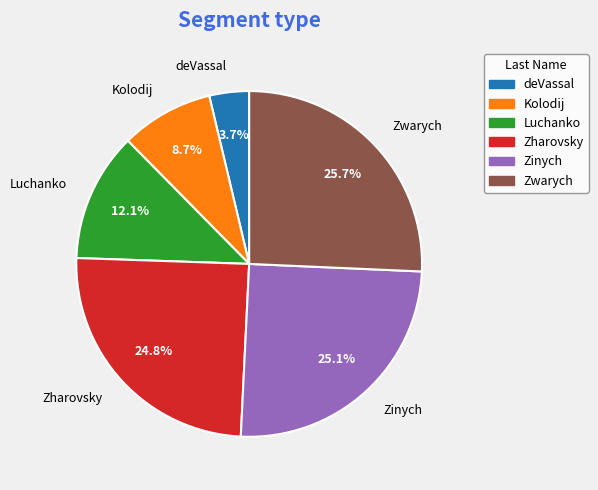

Does any single category account for the majority?

No